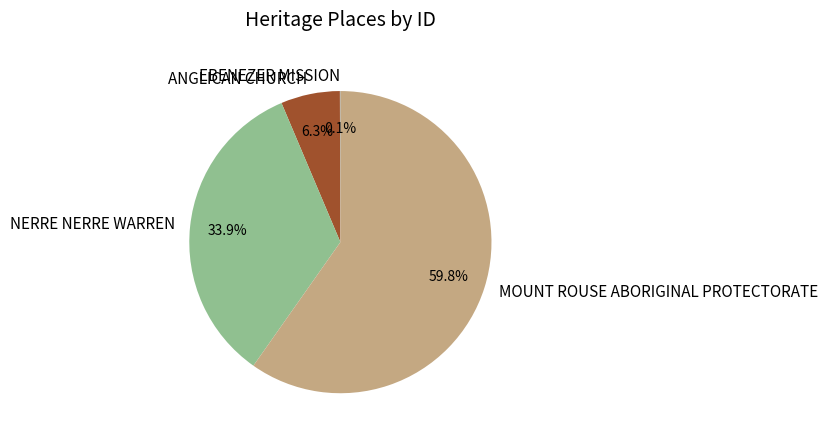

Which slice is the largest?

MOUNT ROUSE ABORIGINAL PROTECTORATE